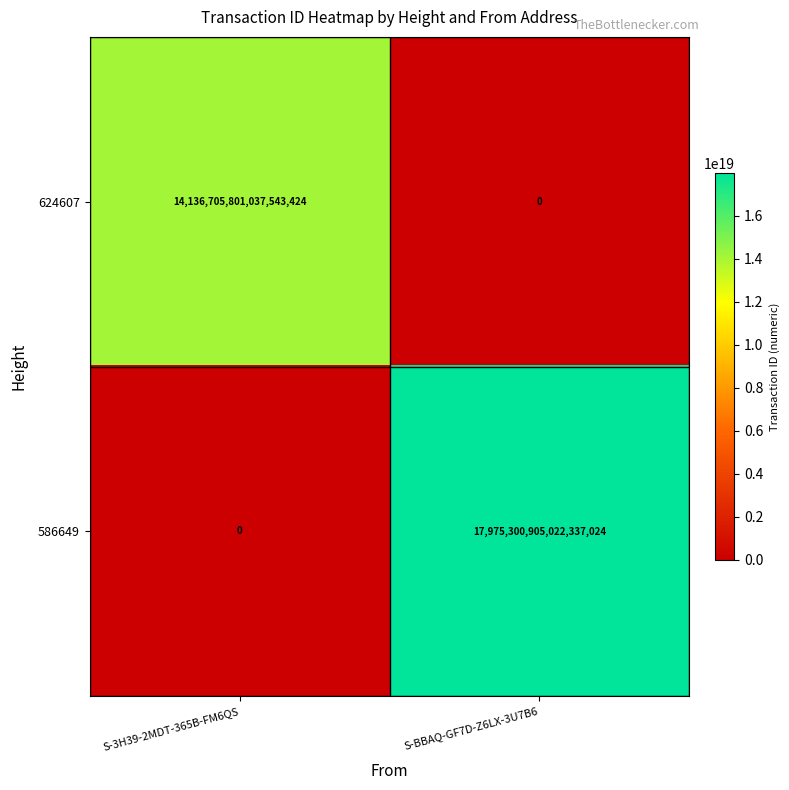

Which category has the highest value across all series?

S-BBAQ-GF7D-Z6LX-3U7B6